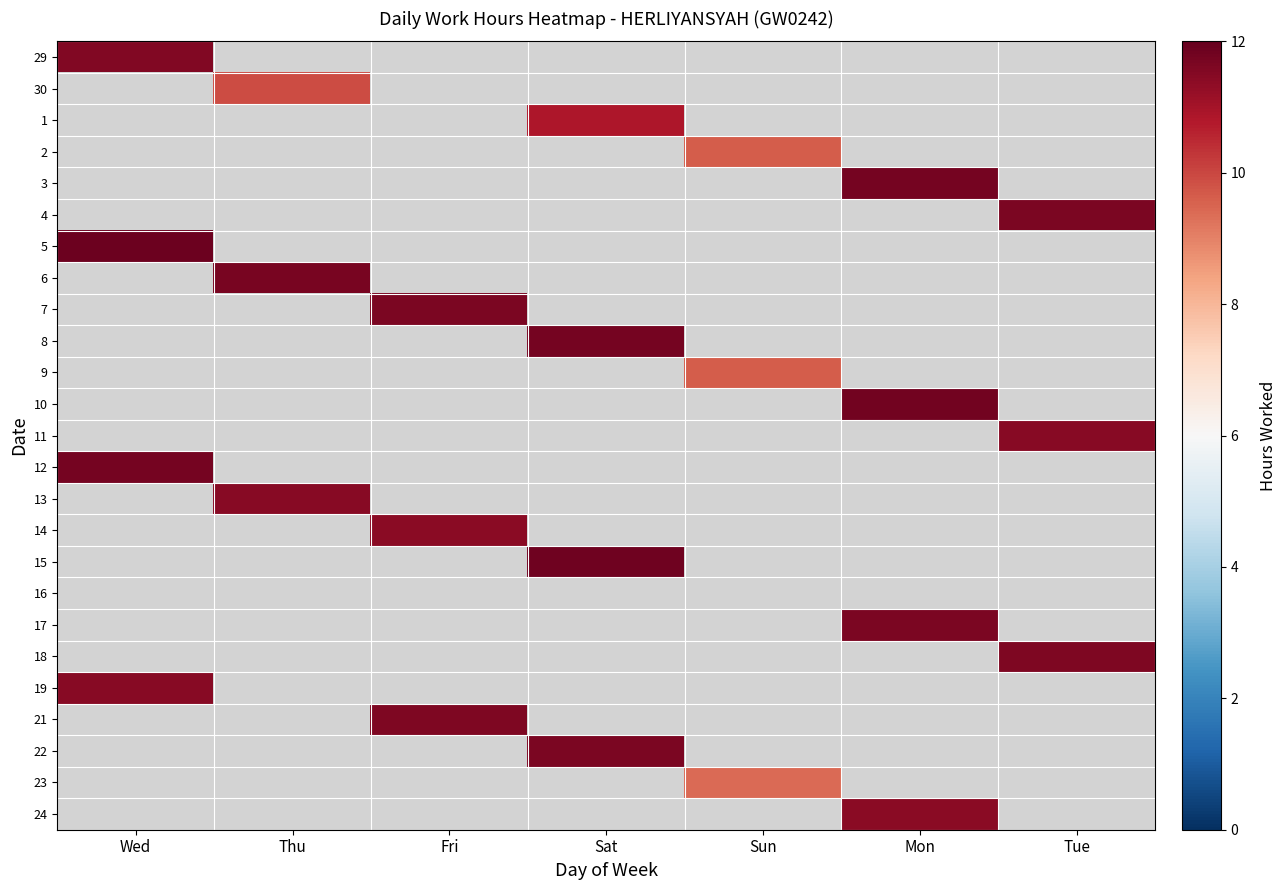

List the series in order of their peak value, lowest first.

16, 23, 9, 2, 30, 1, 14, 24, 13, 11, 19, 29, 21, 18, 4, 22, 7, 17, 6, 3, 12, 8, 10, 15, 5